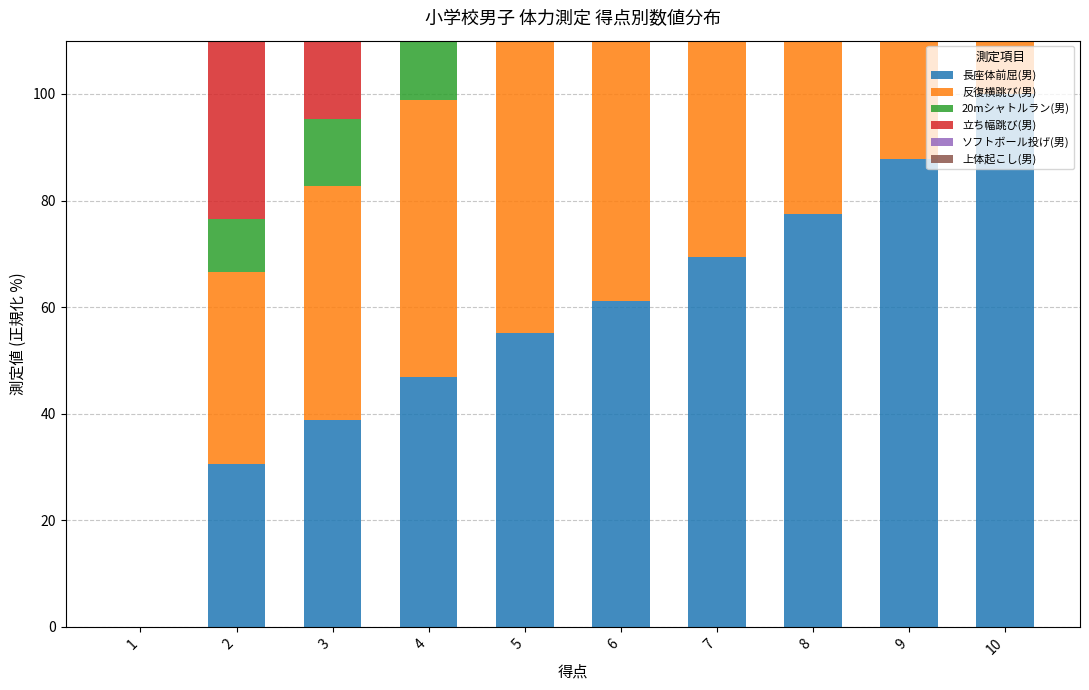

List the labels in order of 立ち幅跳び(男) value, largest first.

10, 9, 8, 7, 6, 5, 4, 3, 2, 1